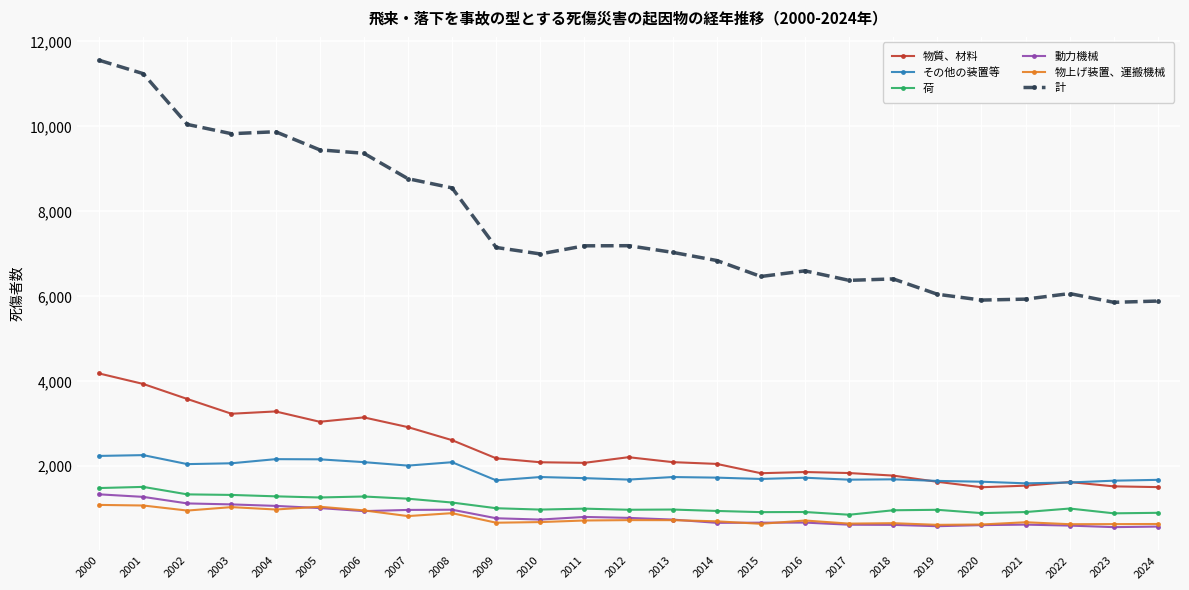

What is the maximum value shown in the chart?

11557